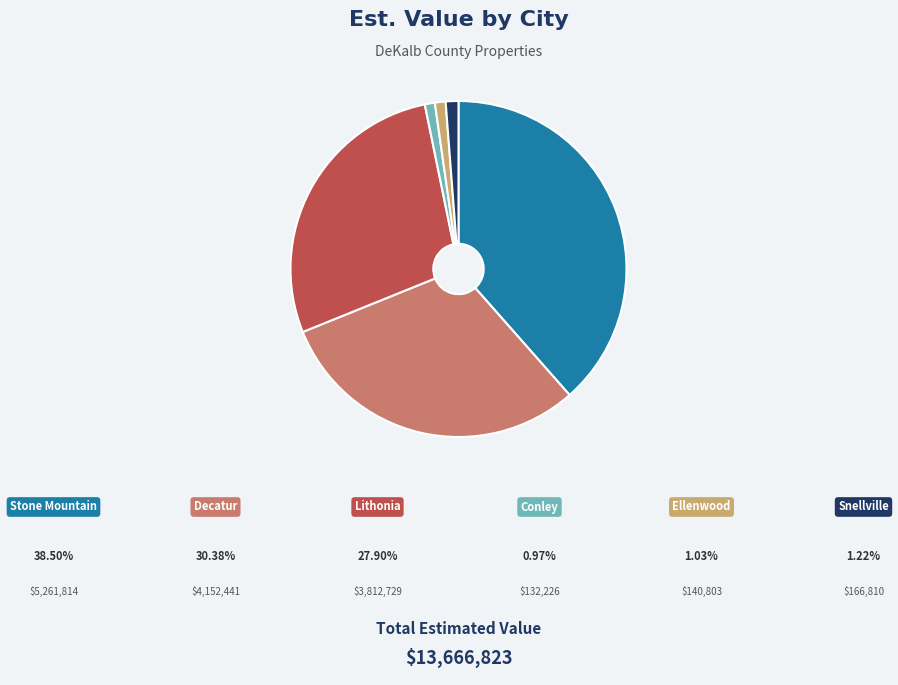

Is there a majority slice in this chart?

No